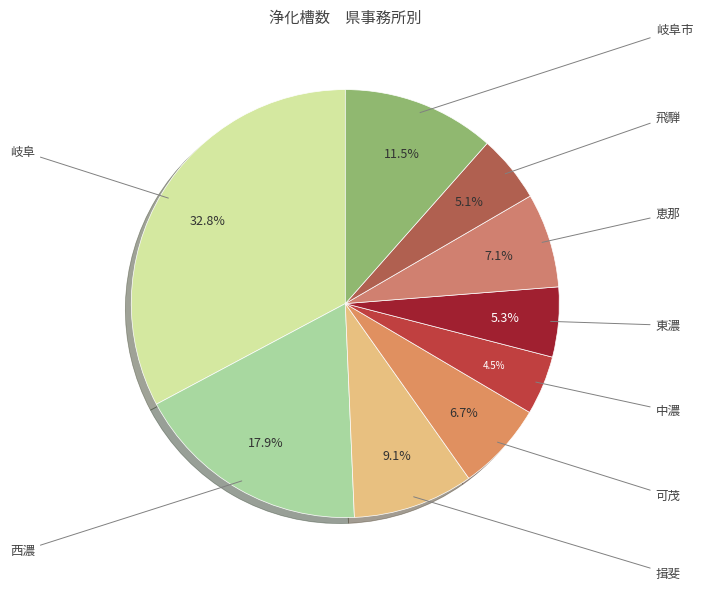

Approximately how many times larger is the value at 飛騨 compared to 岐阜市?

0.4